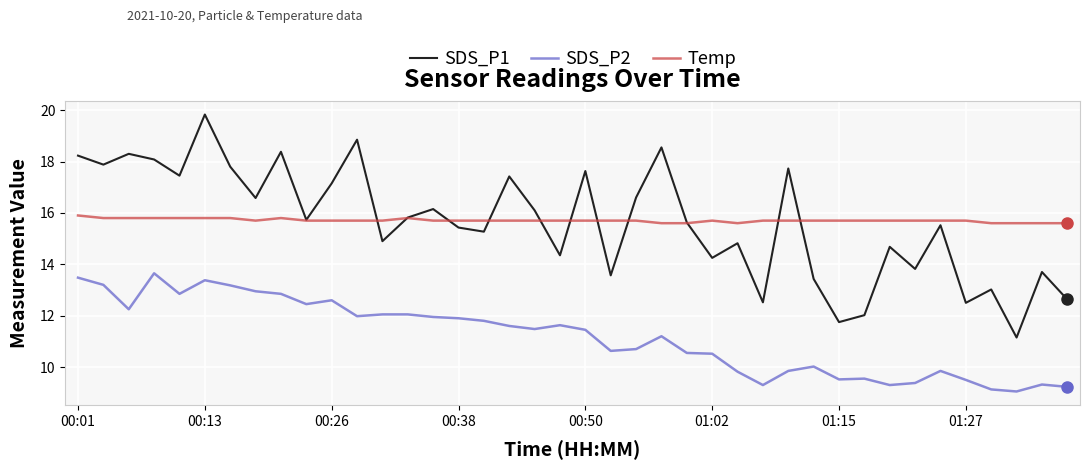

At how many categories does at least one series exceed 11?

40